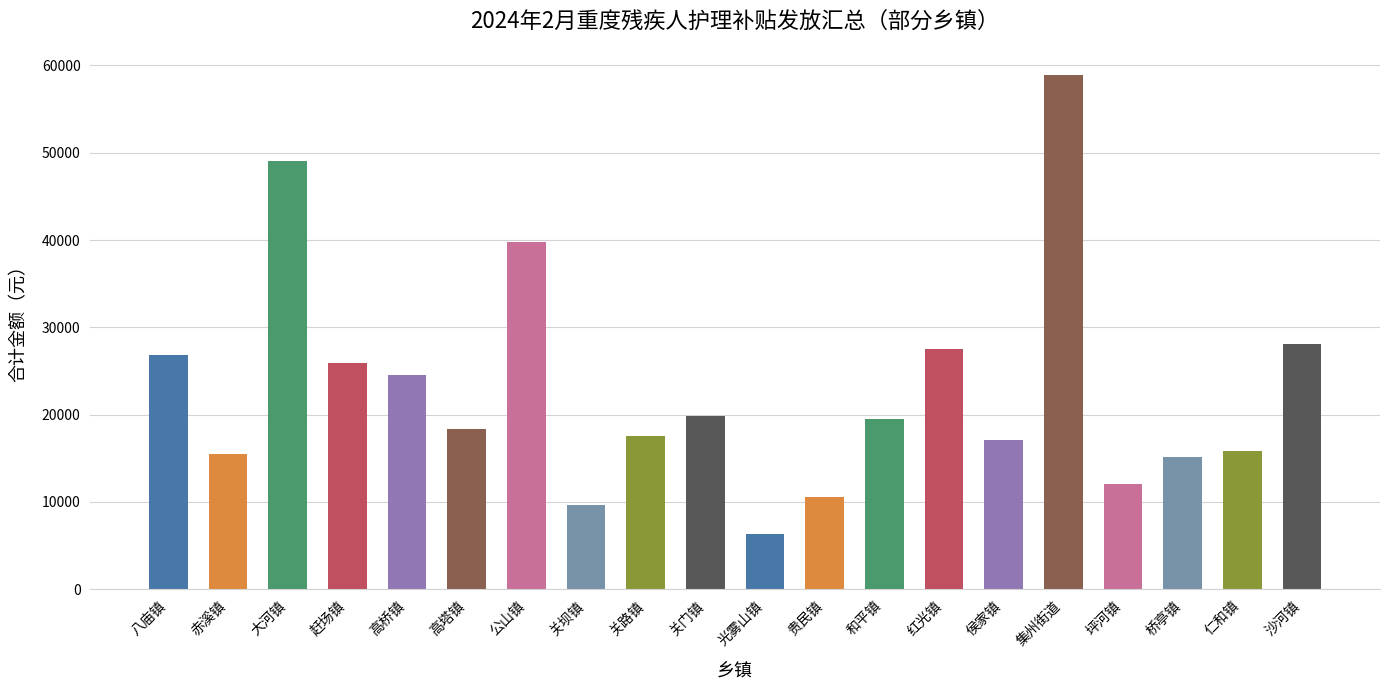

What is the maximum value shown in the chart?

58950